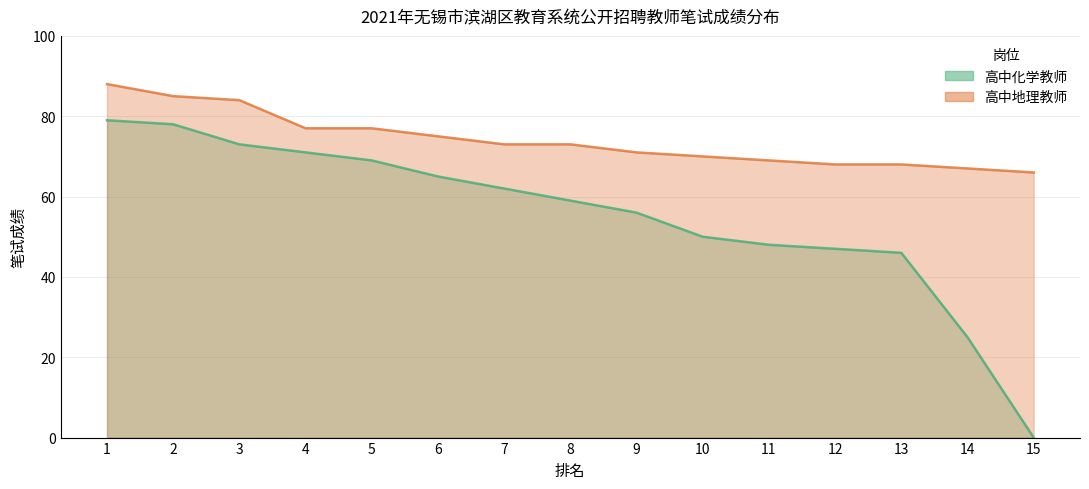

List the series in order of their overall mean, highest first.

高中地理教师, 高中化学教师